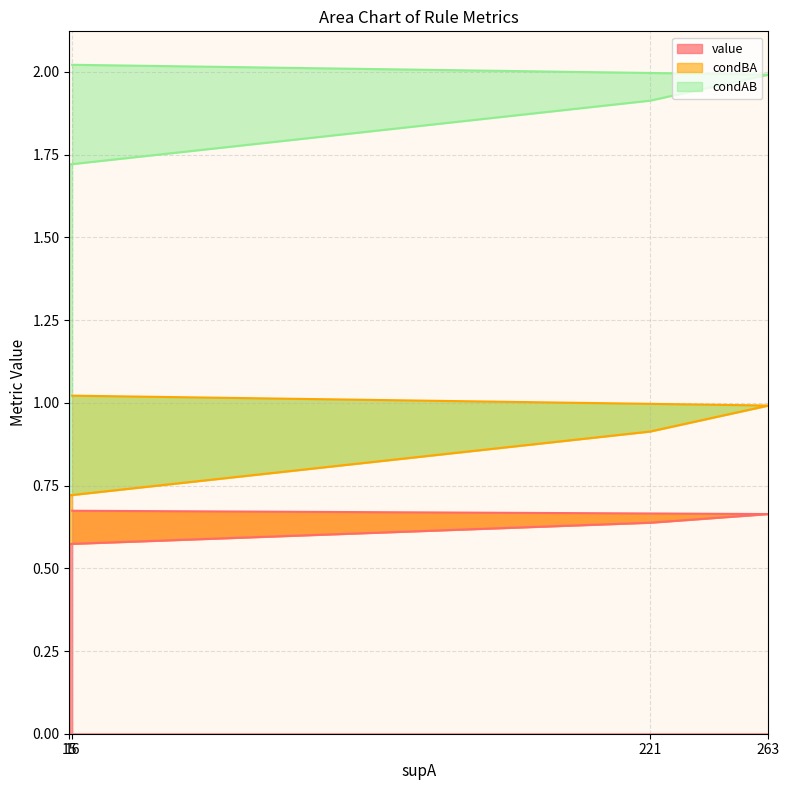

Rank the categories by condBA value from lowest to highest.

15, 221, 263, 16